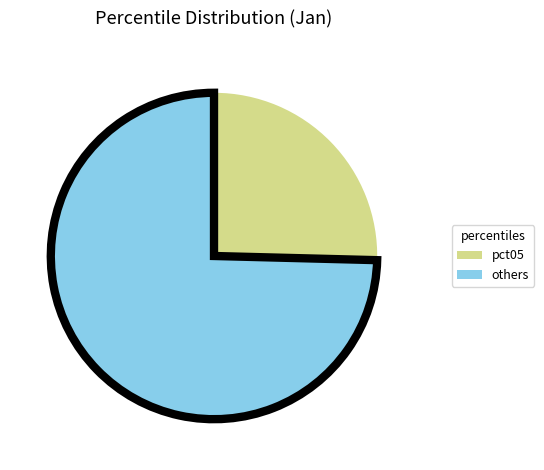

Rank the categories by value from lowest to highest.

pct05, others